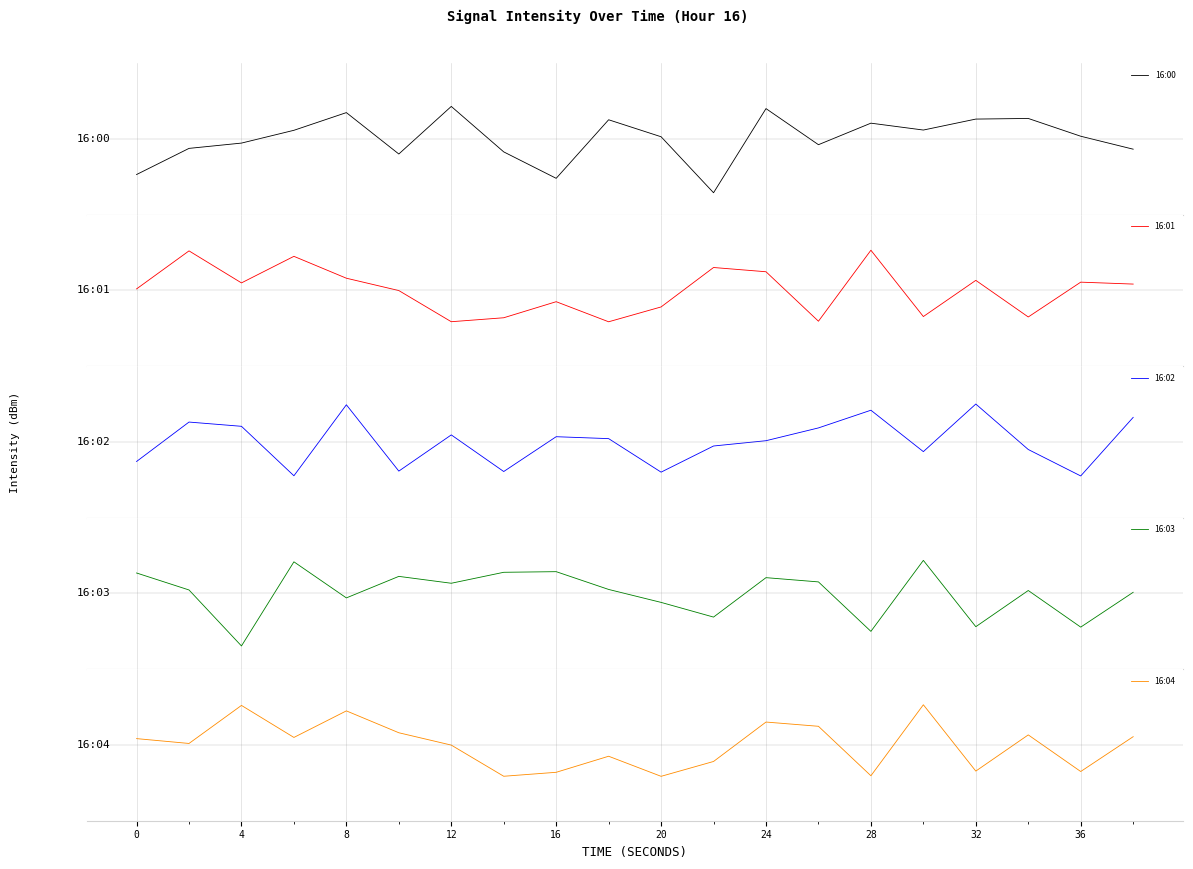

Which series has the widest spread of values?

16:00